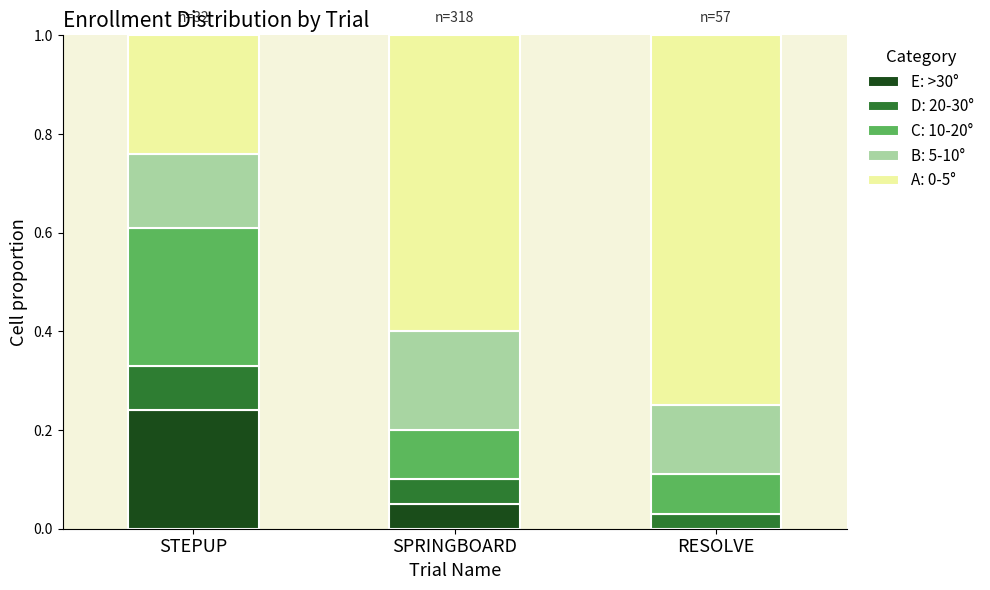

At which label does E: >30° reach its peak?

STEPUP